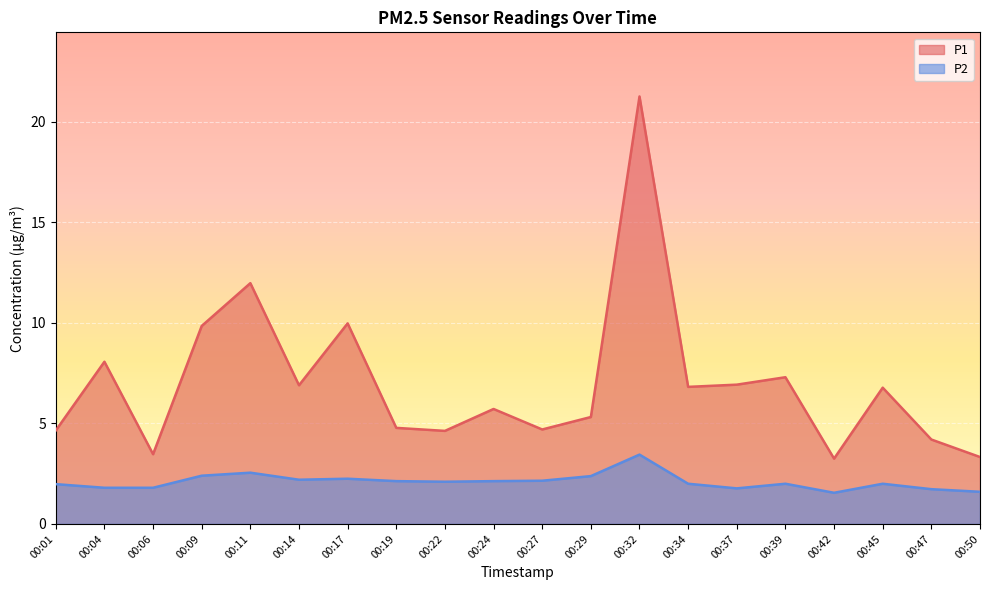

What is the smallest value displayed?

1.6